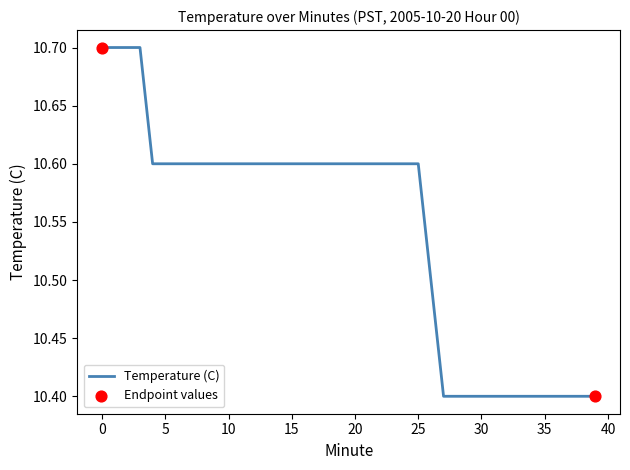

What is the smallest value displayed?

10.4